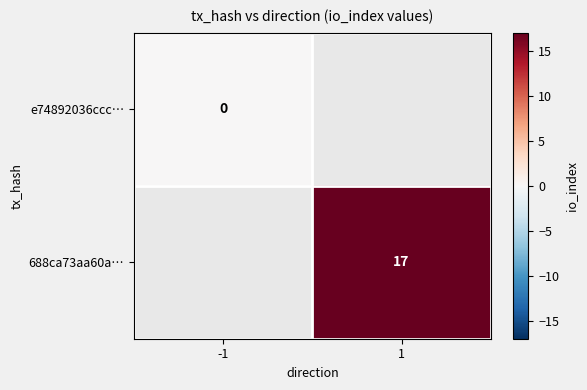

The 688ca73aa60a… series shows 17 at 1. True or false?

True